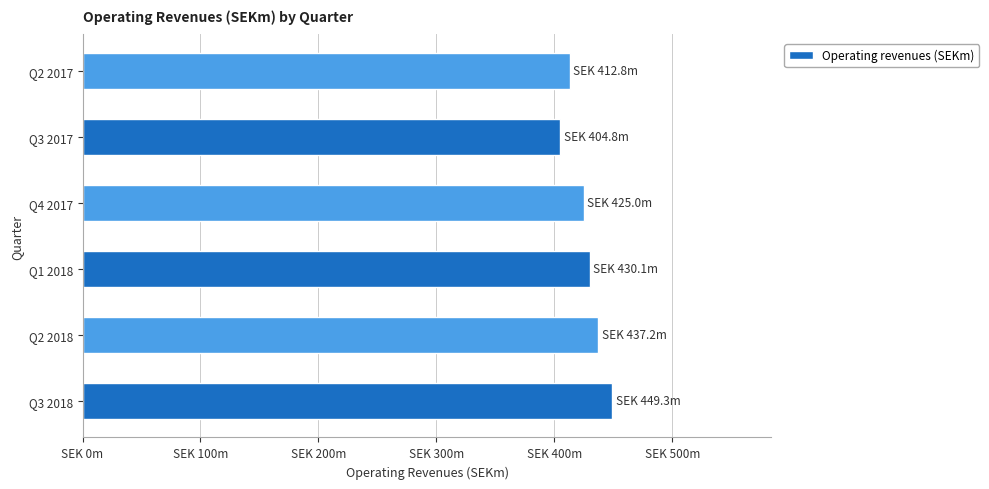

Does the chart contain any negative values?

No